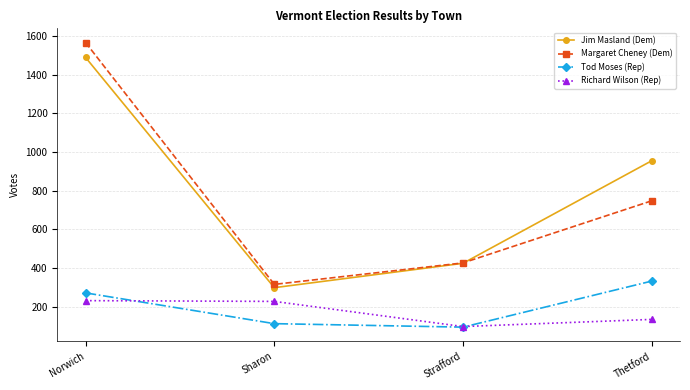

At which label does Margaret Cheney (Dem) reach its peak?

Norwich